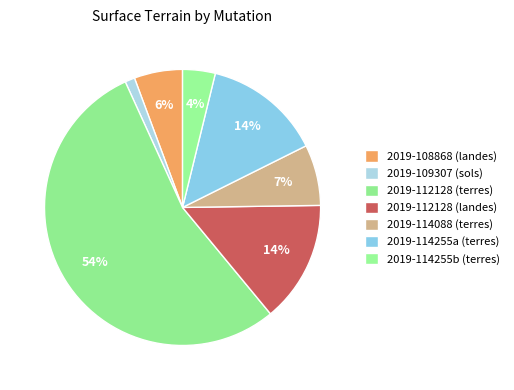

What is the majority slice?

2019-112128
(terres,4256)